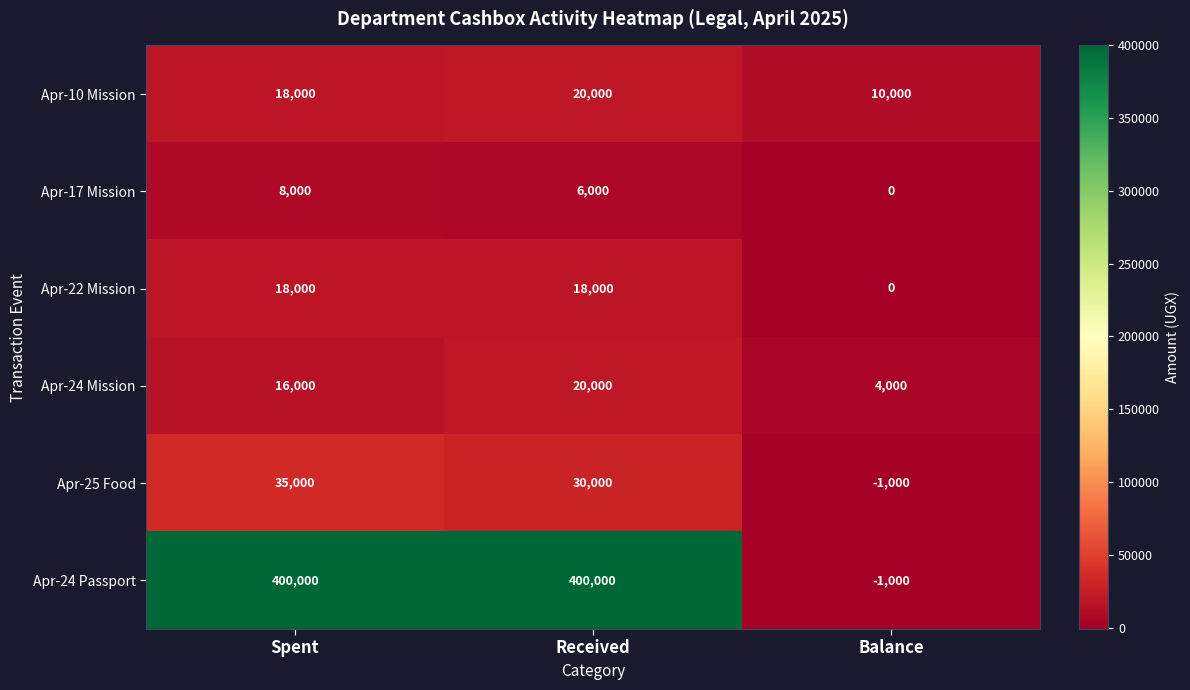

How many Apr-24 Mission values are between 4000 and 20000?

3